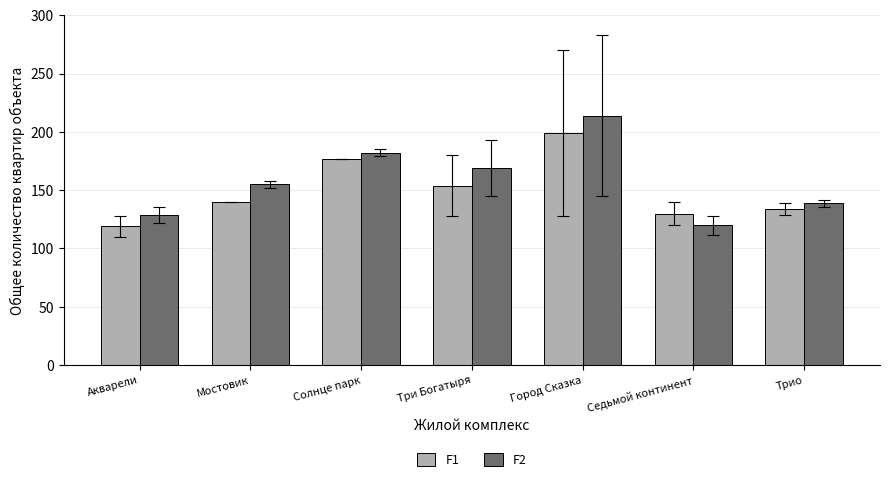

List the series in order of their overall mean, highest first.

F2, F1